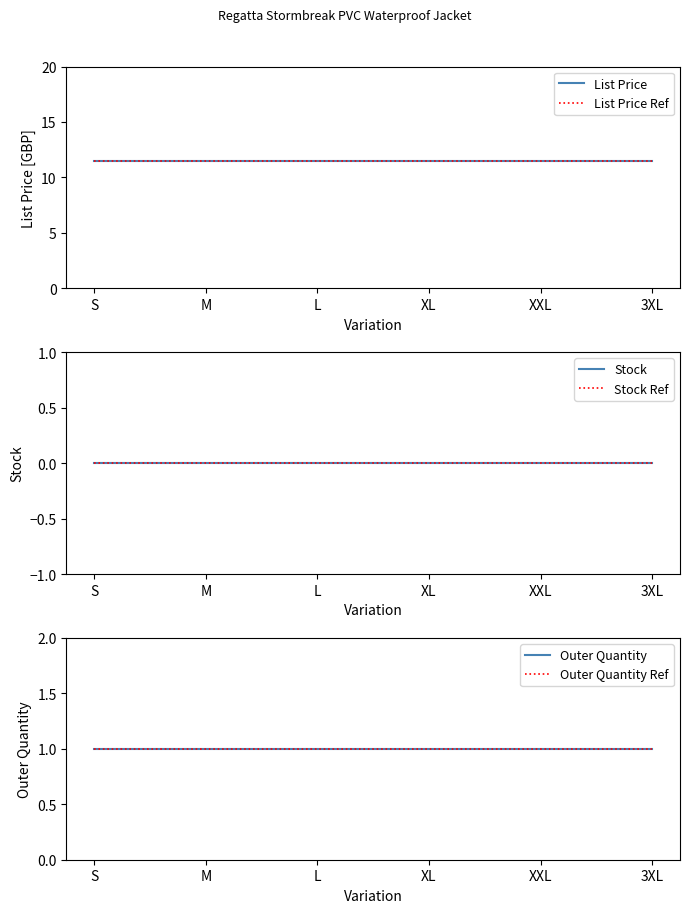

What is the sum of all Outer Quantity values?

6.0